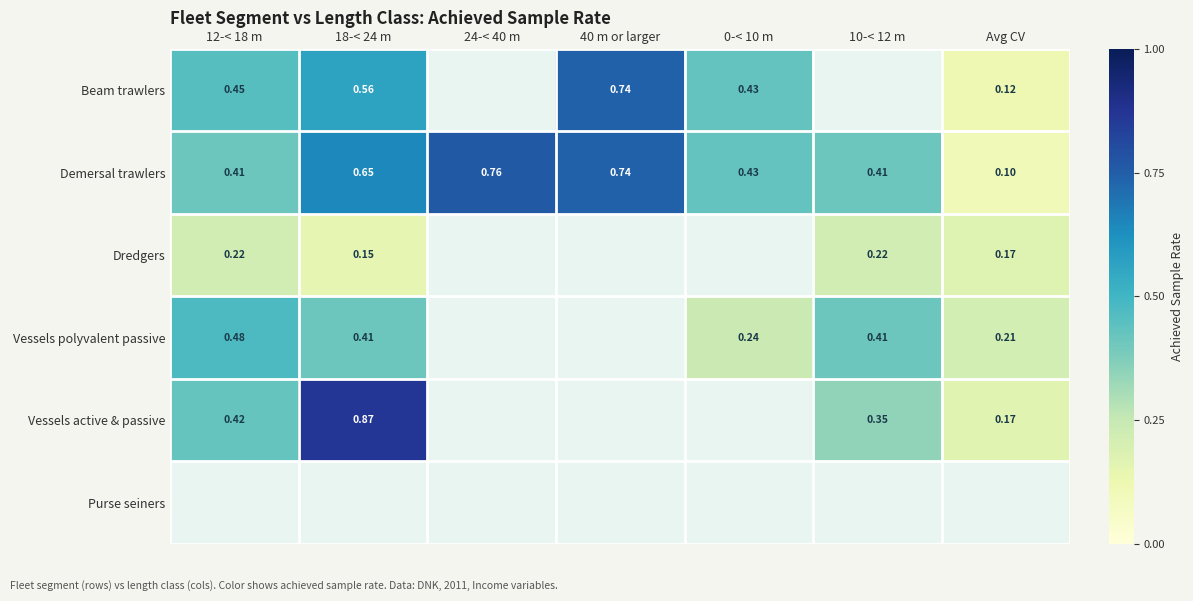

Is the value of Vessels active & passive at 24-< 40 m greater than the value of Demersal trawlers at 0-< 10 m?

No